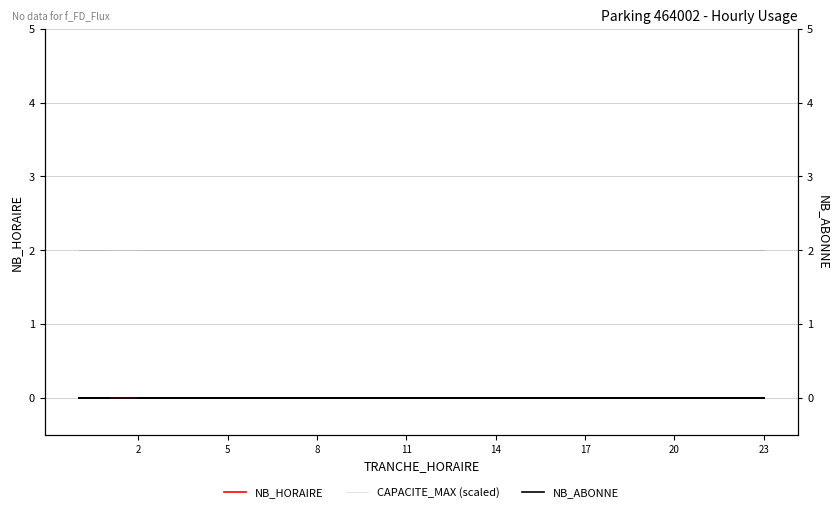

What is the total value across all series at 11?

2